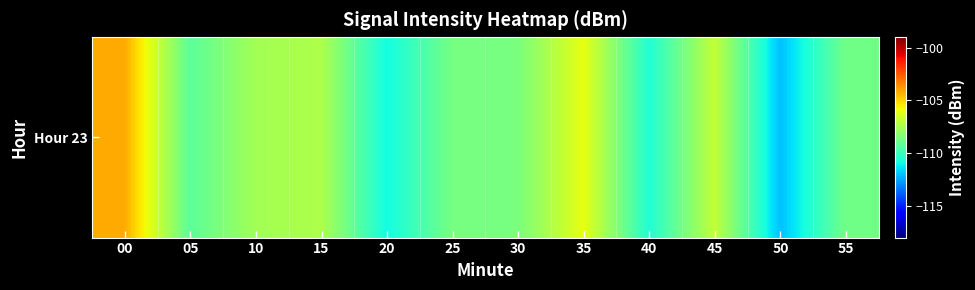

What is the smallest value displayed?

-112.0